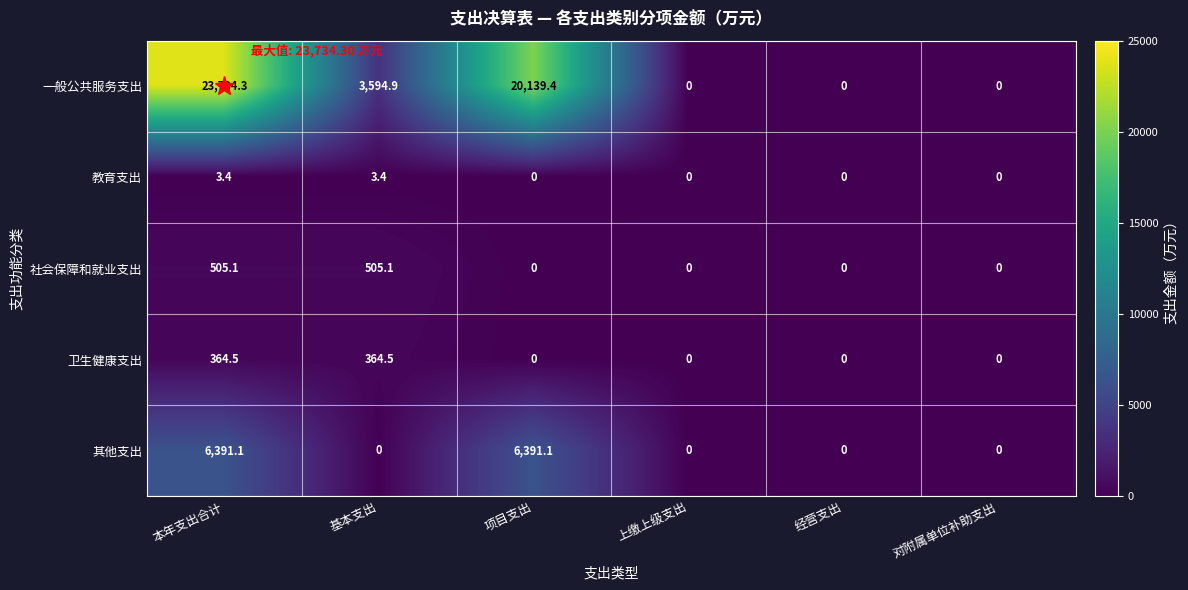

Which label corresponds to the largest value in the chart?

本年支出合计